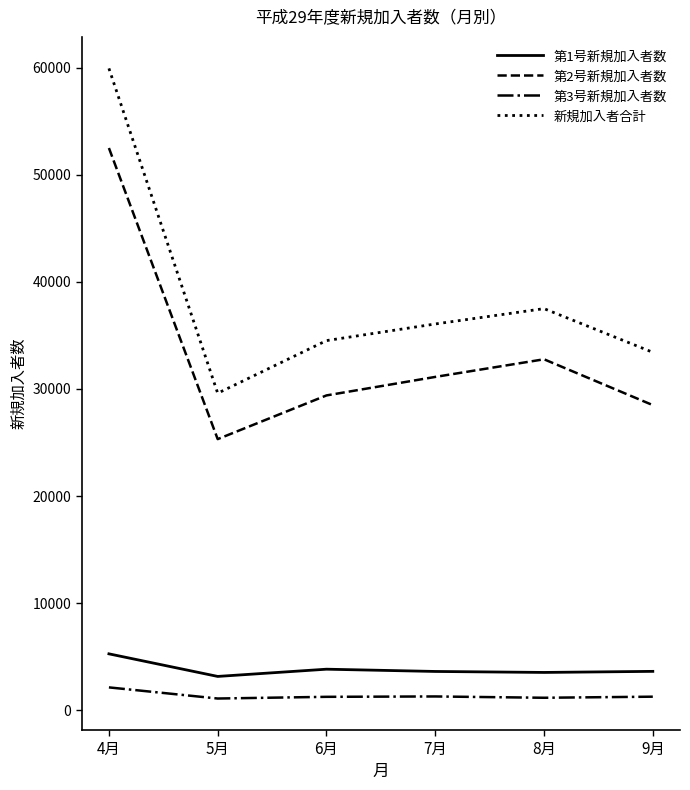

What is the difference between the highest and lowest values at 9月?

32138